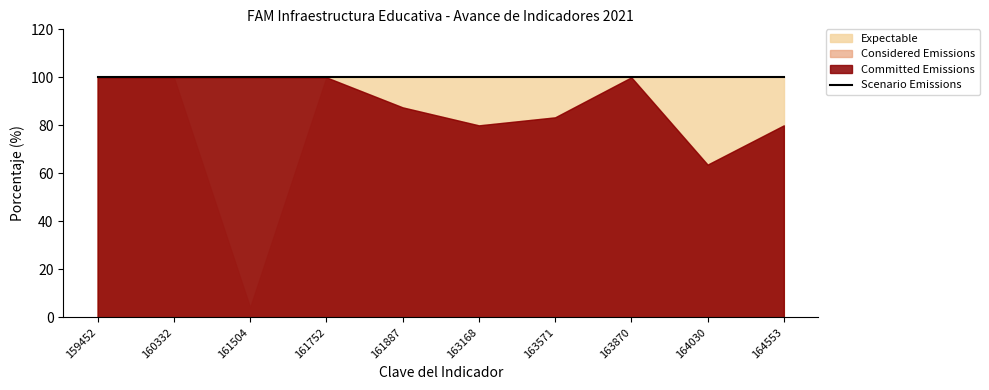

True or false: Committed Emissions and Scenario Emissions intersect in this chart.

False